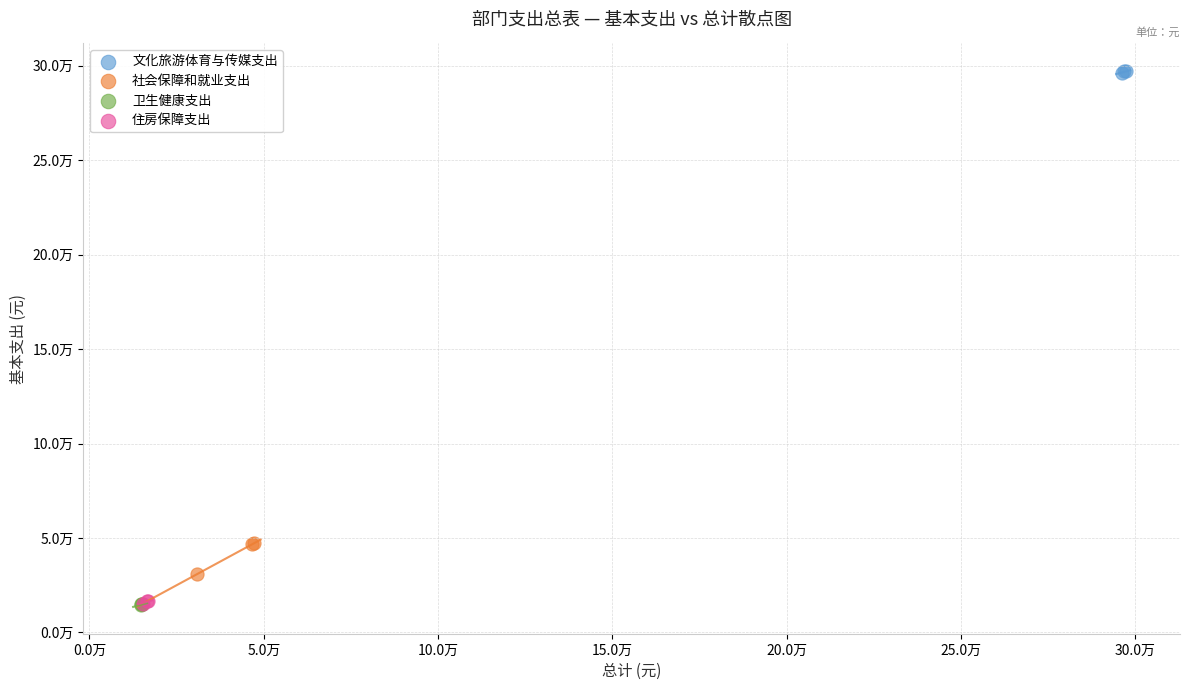

What are all the series names shown in the legend?

文化旅游体育与传媒支出, 社会保障和就业支出, 卫生健康支出, 住房保障支出